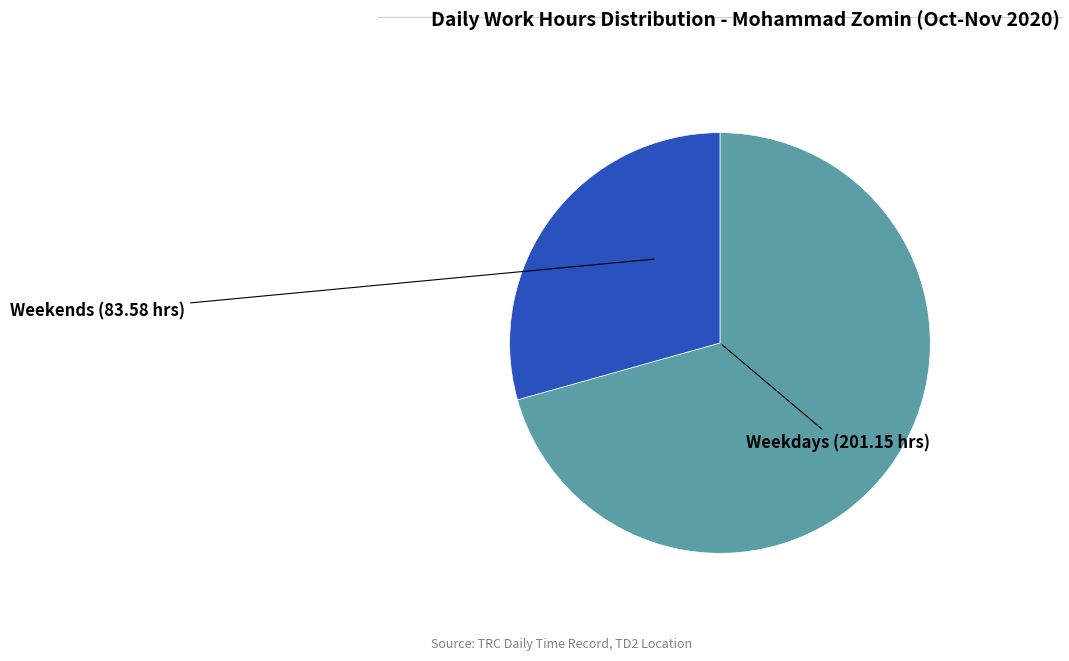

Is it true that Weekdays is 71% of the pie?

True